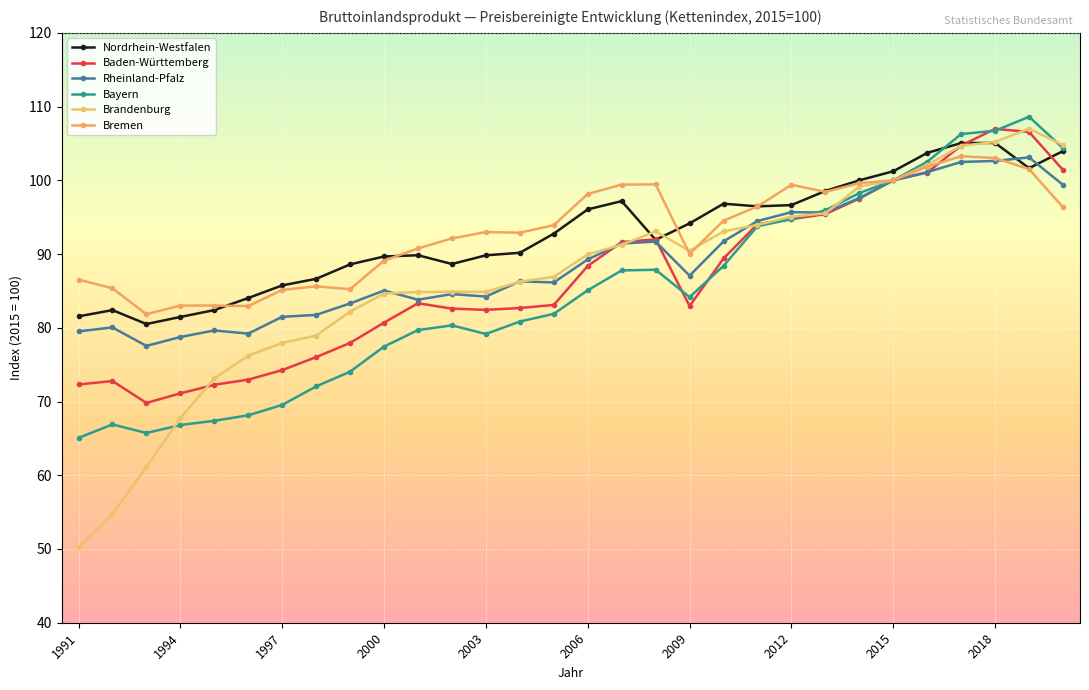

At how many categories does at least one series exceed 54?

30